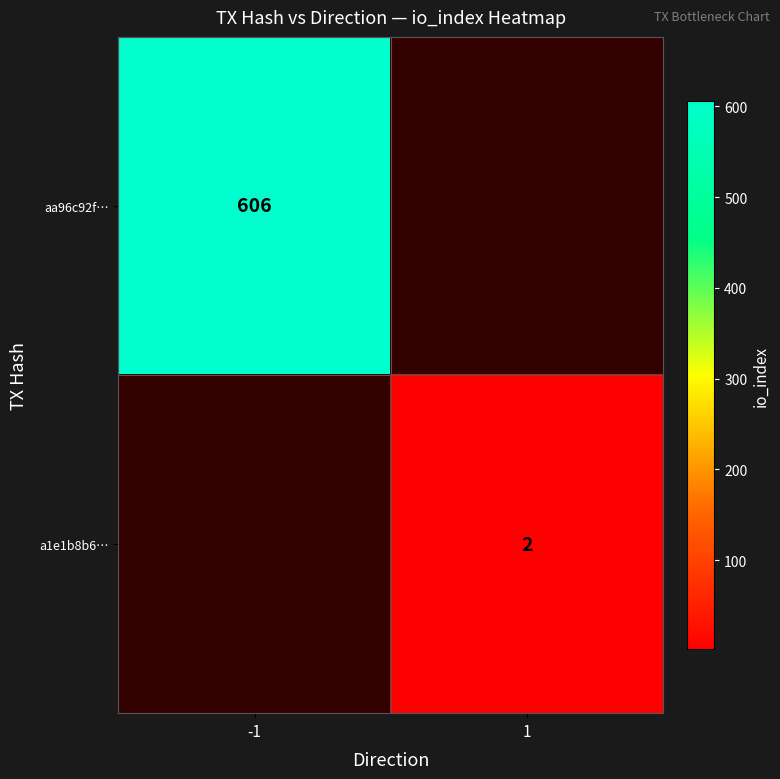

True or false: a1e1b8b6… has a value of 1 at 1.

False